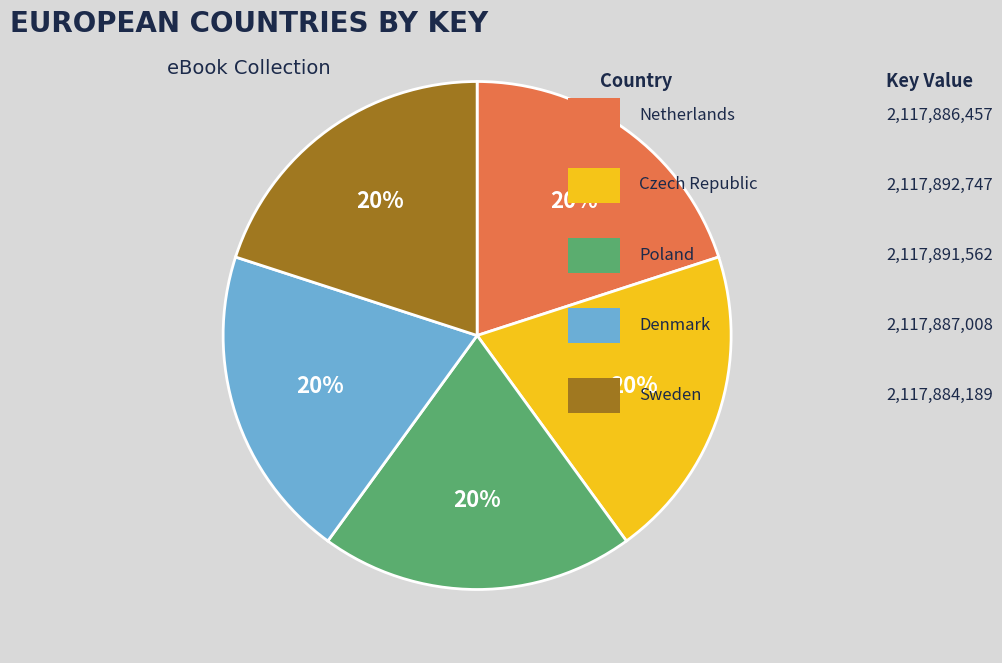

To the nearest percent, what is the average slice percentage?

20%